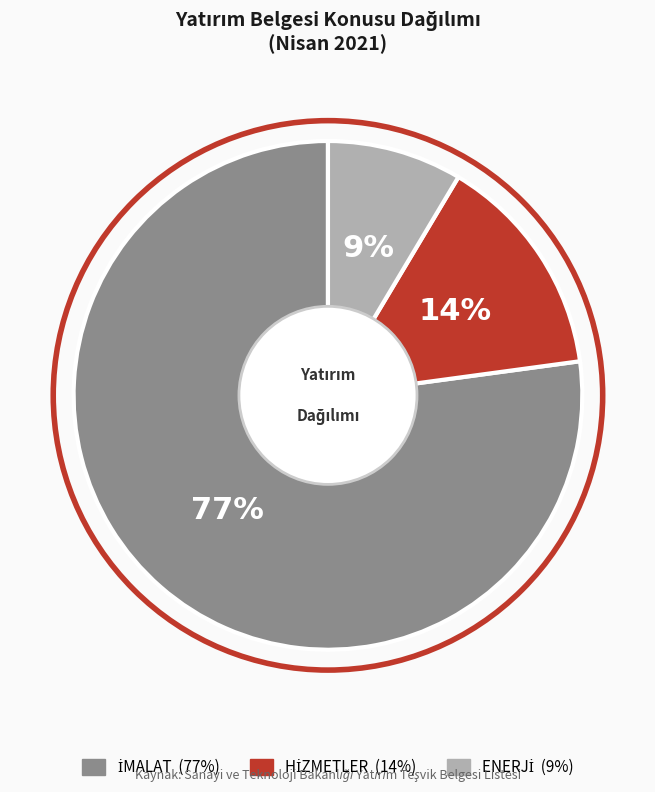

To the nearest percent, what is the average slice percentage?

33%